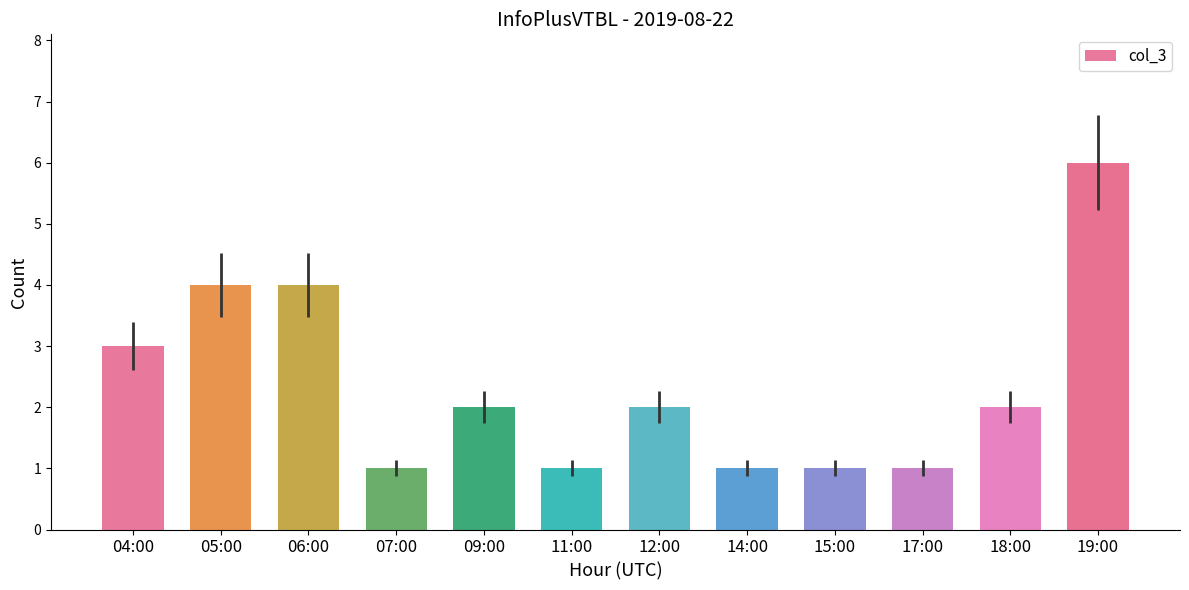

What is the greatest value displayed?

6